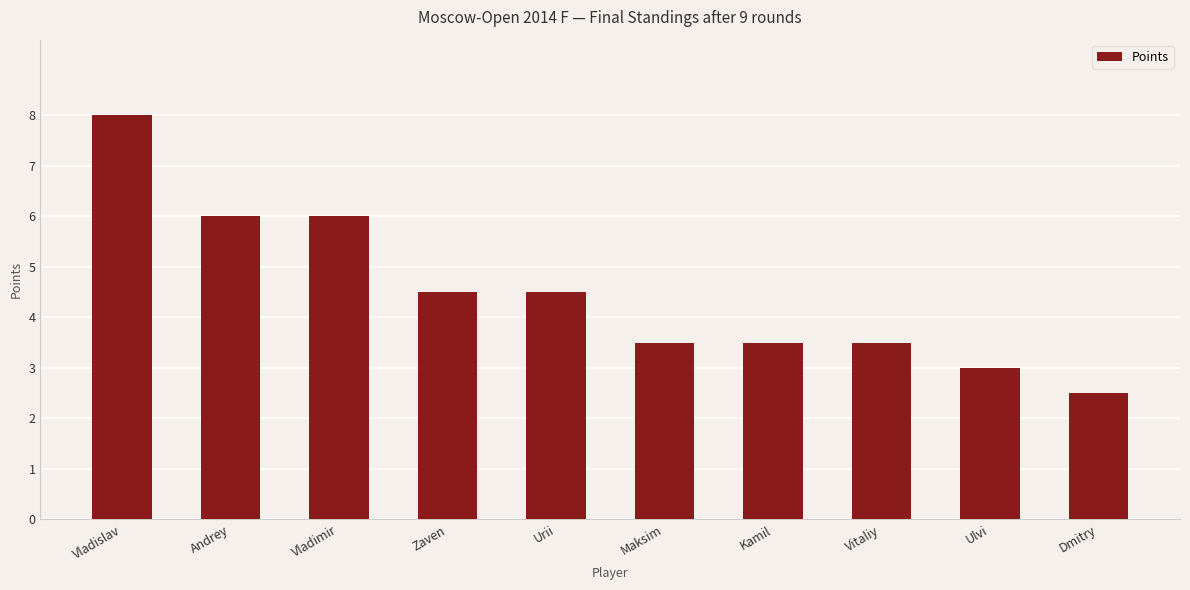

Where does the data first go above 4?

Vladislav